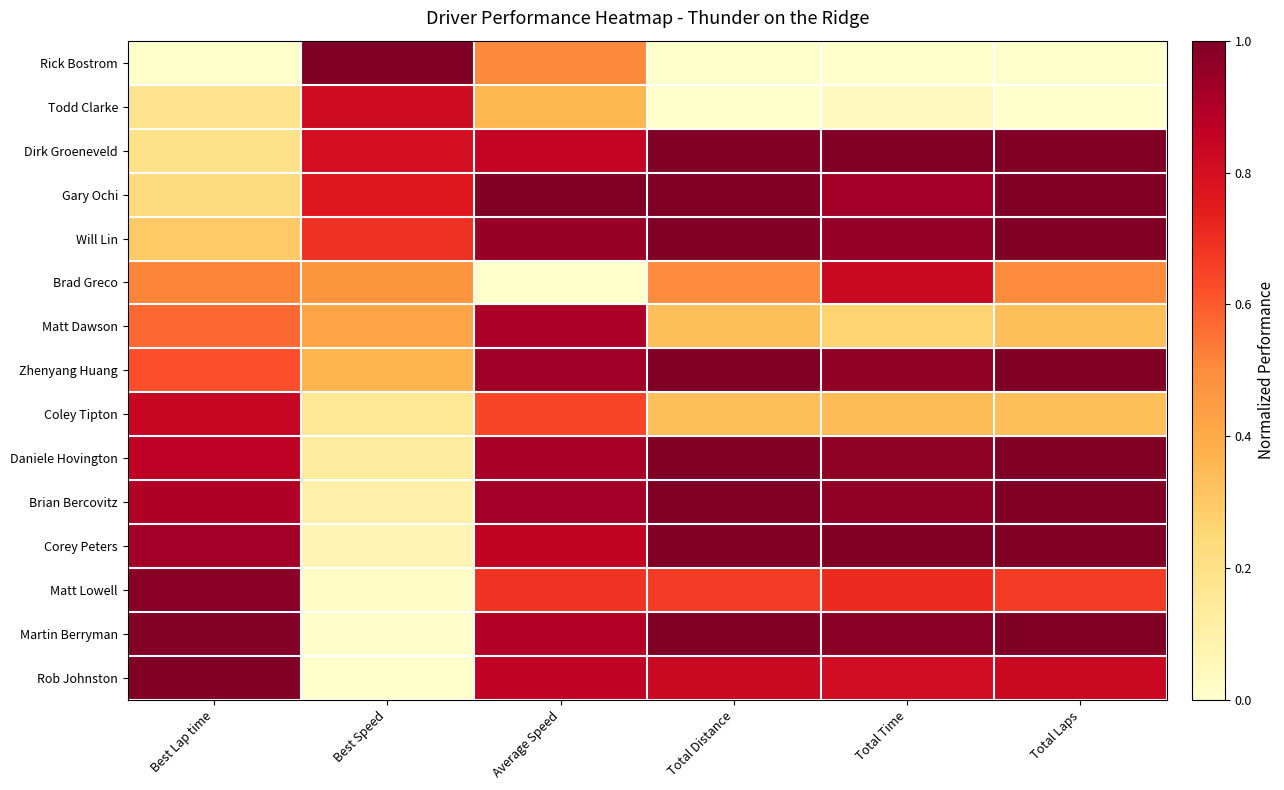

What is the spread (max minus min) of values at Average Speed?

1.0